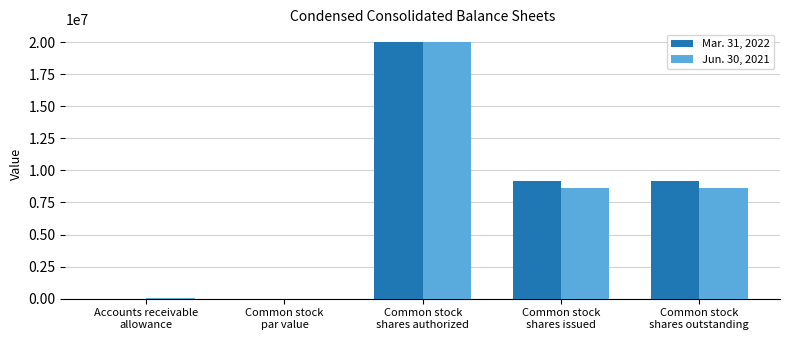

At which label does Mar. 31, 2022 first exceed 9147795?

Common stock
shares authorized